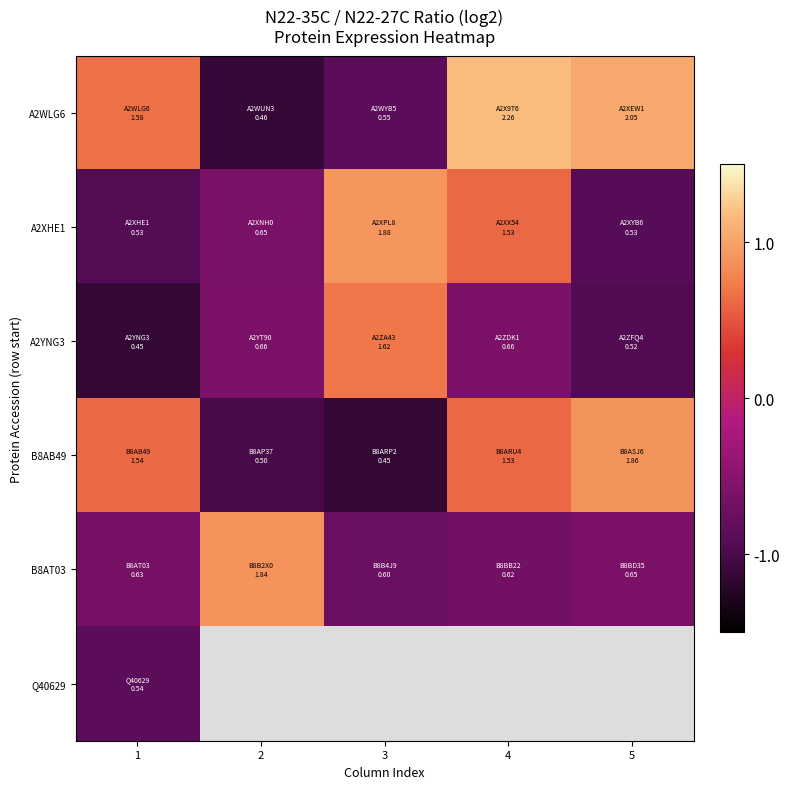

List the series in order of their peak value, highest first.

A2WLG6, A2XHE1, B8AB49, B8AT03, A2YNG3, Q40629